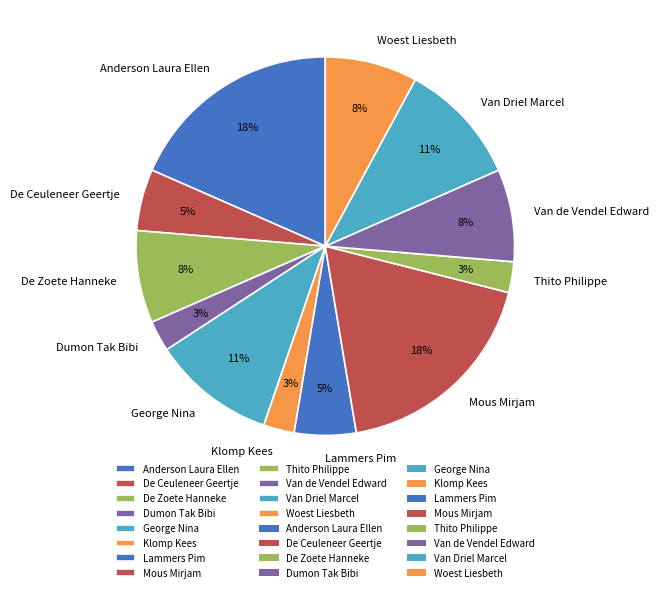

Is it true that Van Driel Marcel is 23% of the pie?

False